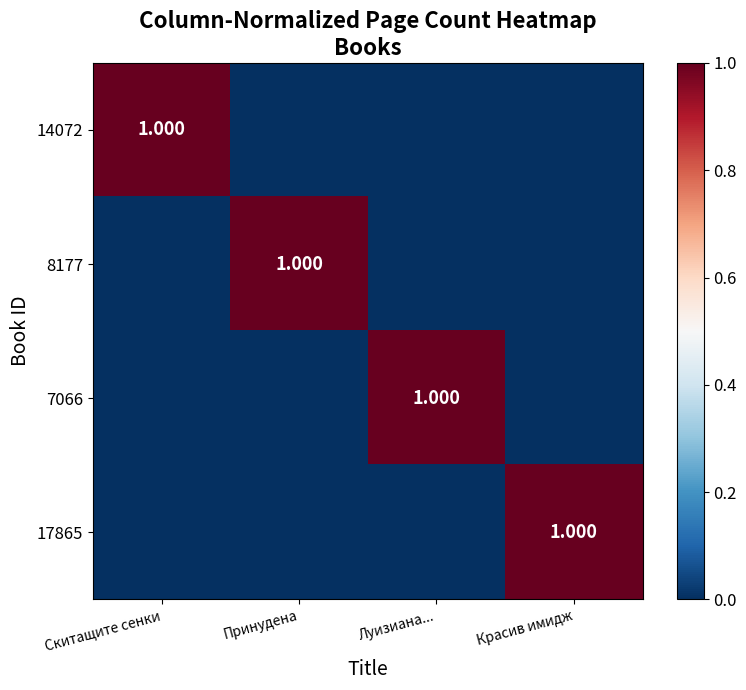

What is the difference between the 17865 values at Красив имидж and Принудена?

1